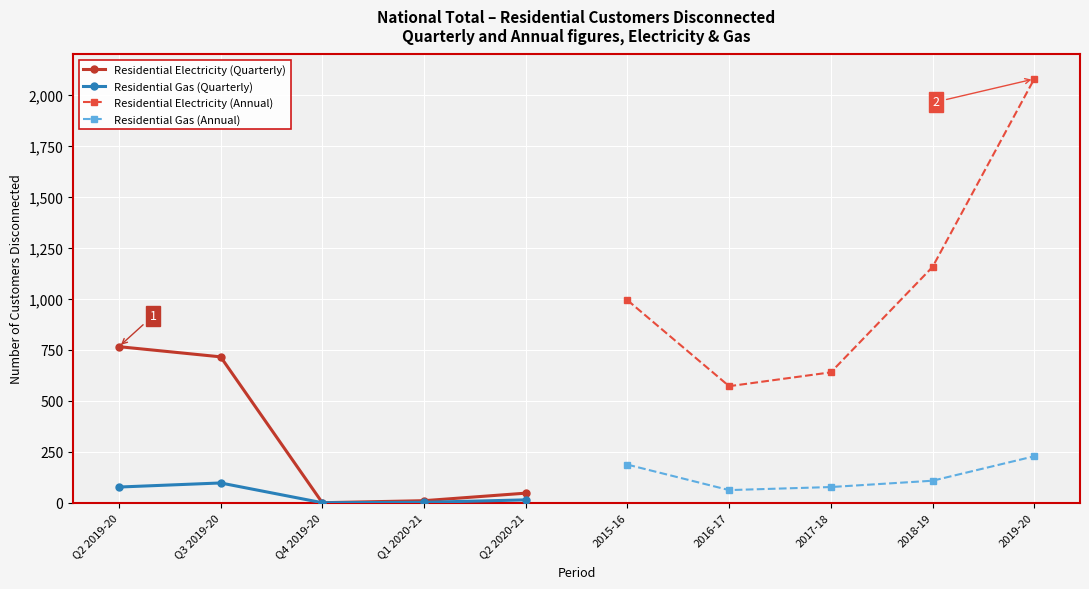

Between Q2 2019-20 and Q4 2019-20, which series saw the biggest shift?

Residential Electricity (Quarterly)